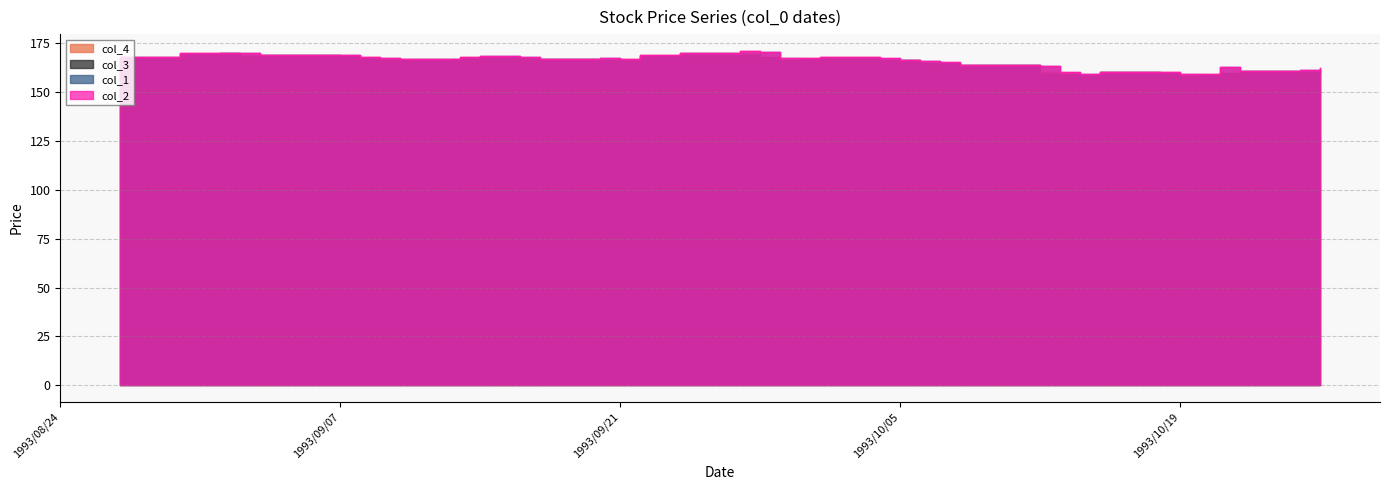

At 1993/10/05, list the series in order from largest to smallest.

col_1, col_2, col_4, col_3